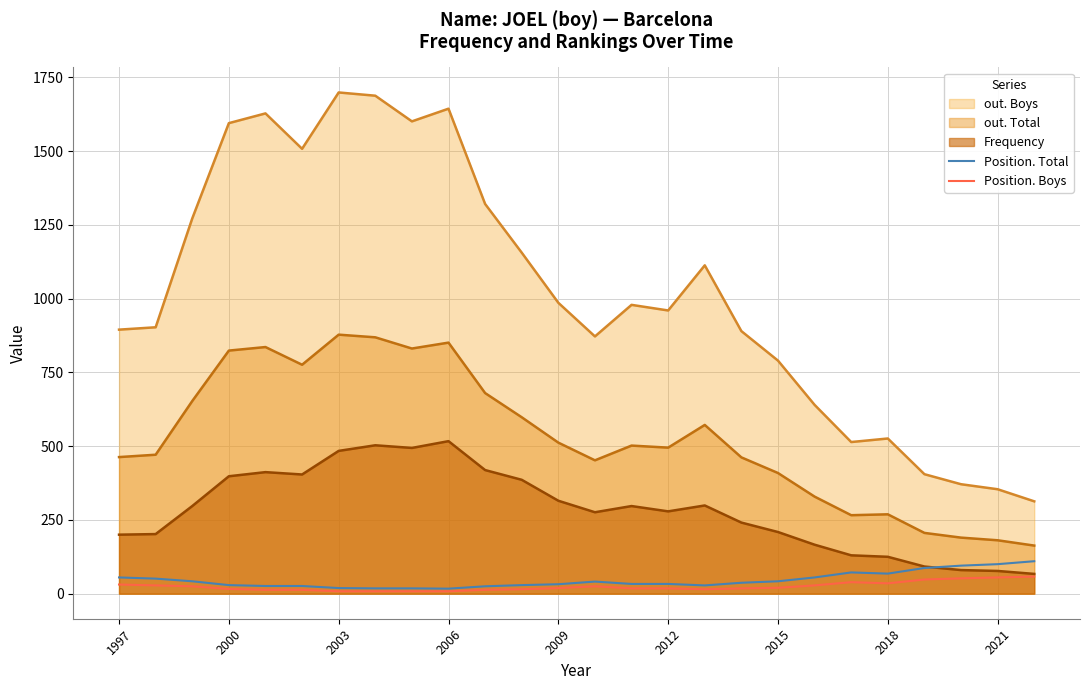

What is the greatest value displayed?

1699